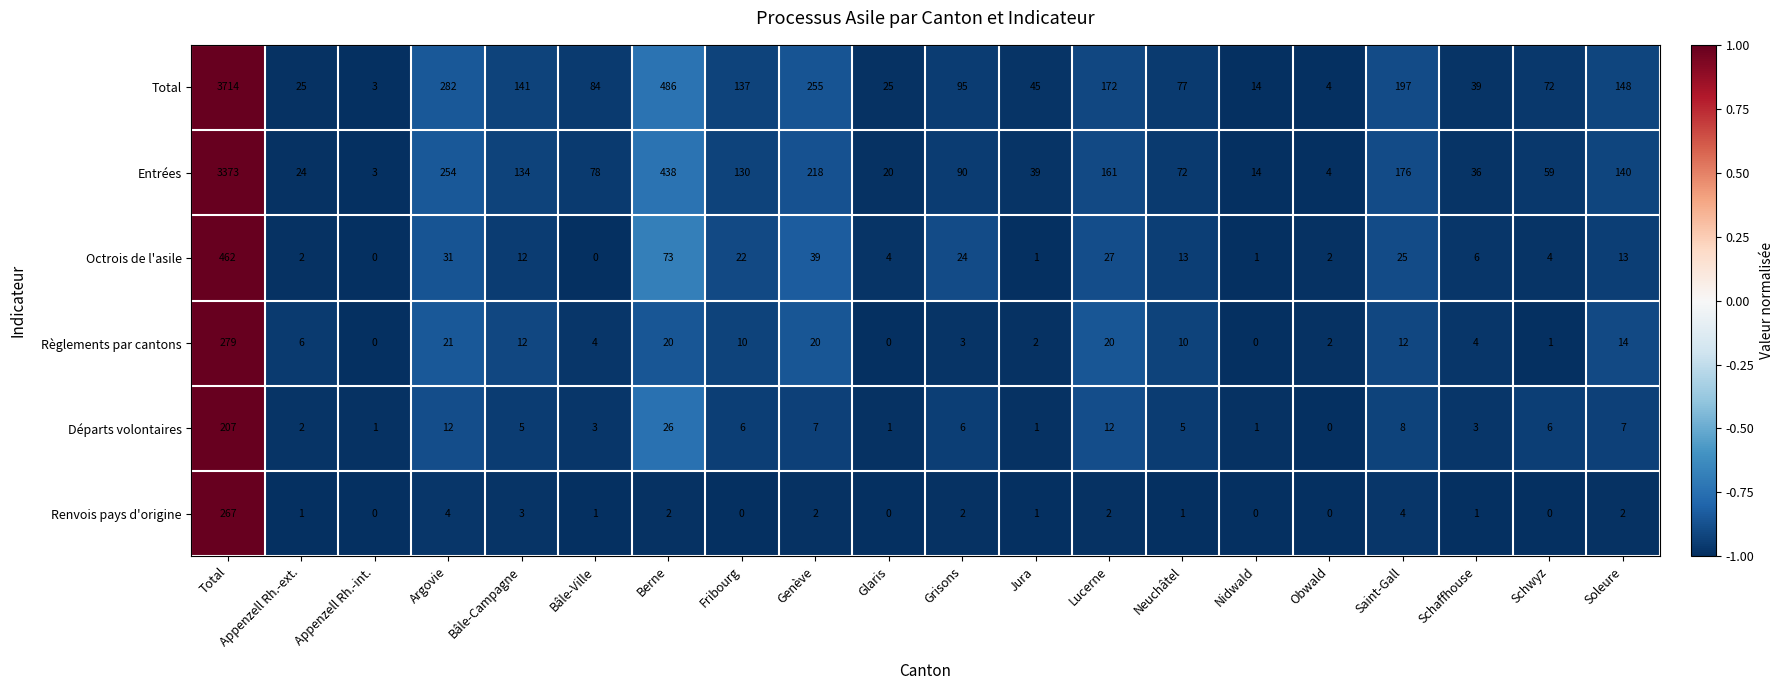

How many data points in Octrois de l'asile are less than 13?

10